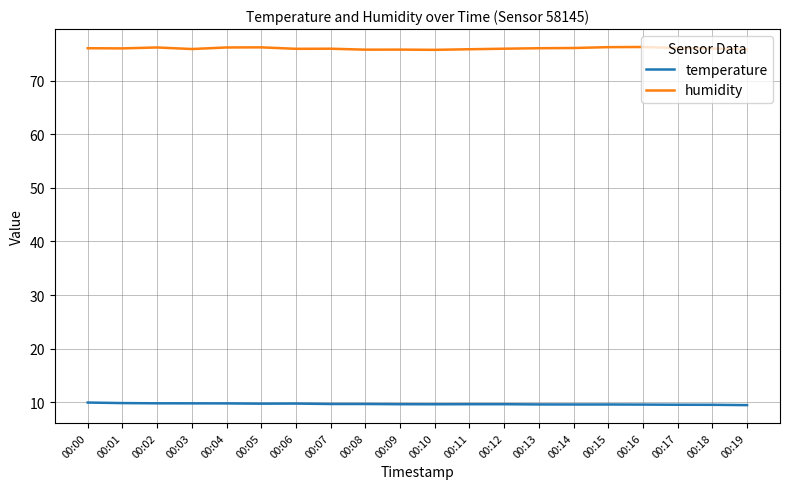

At 00:04, list the series in order from largest to smallest.

humidity, temperature